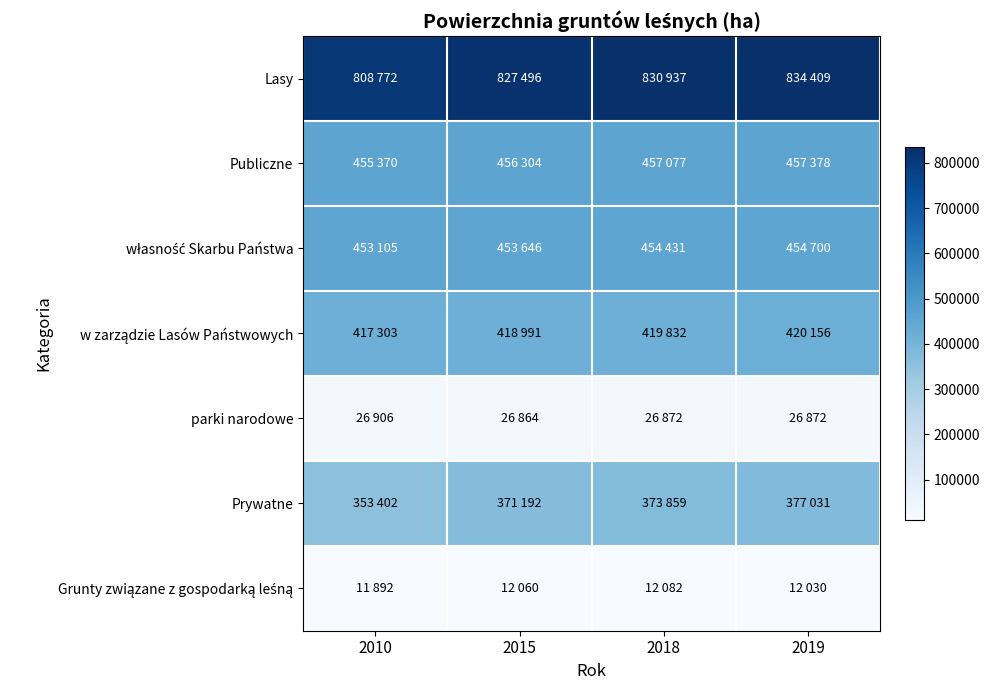

How many distinct data groups are displayed?

7